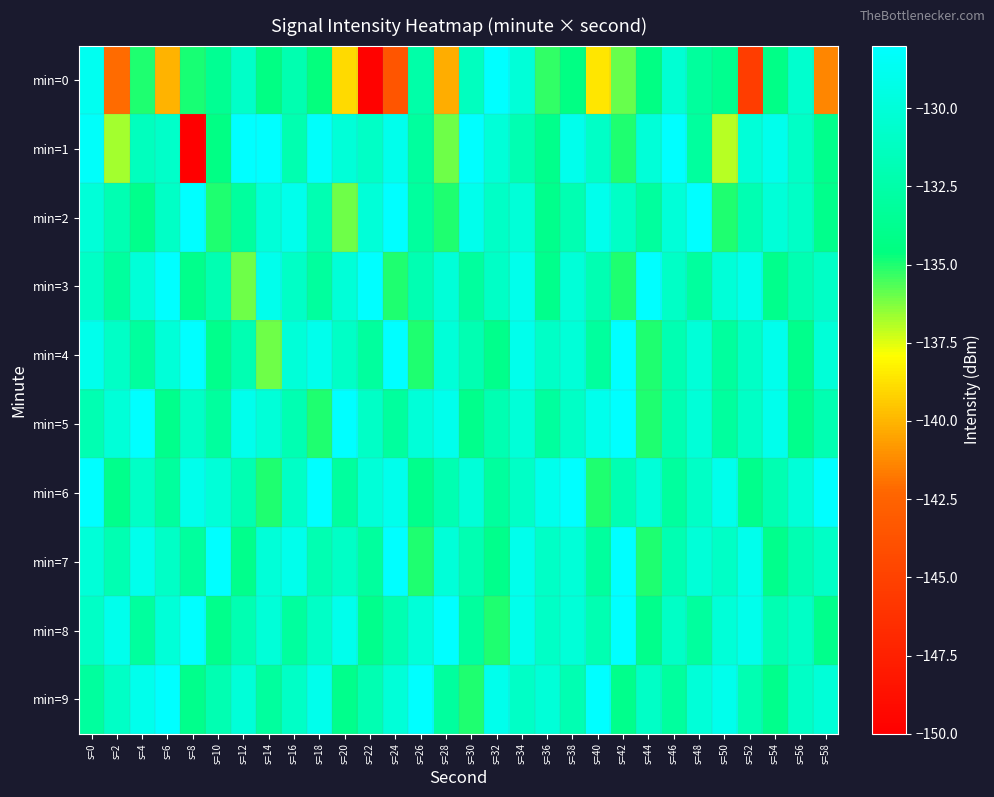

What is the difference between the highest and lowest values at s=38?

6.4